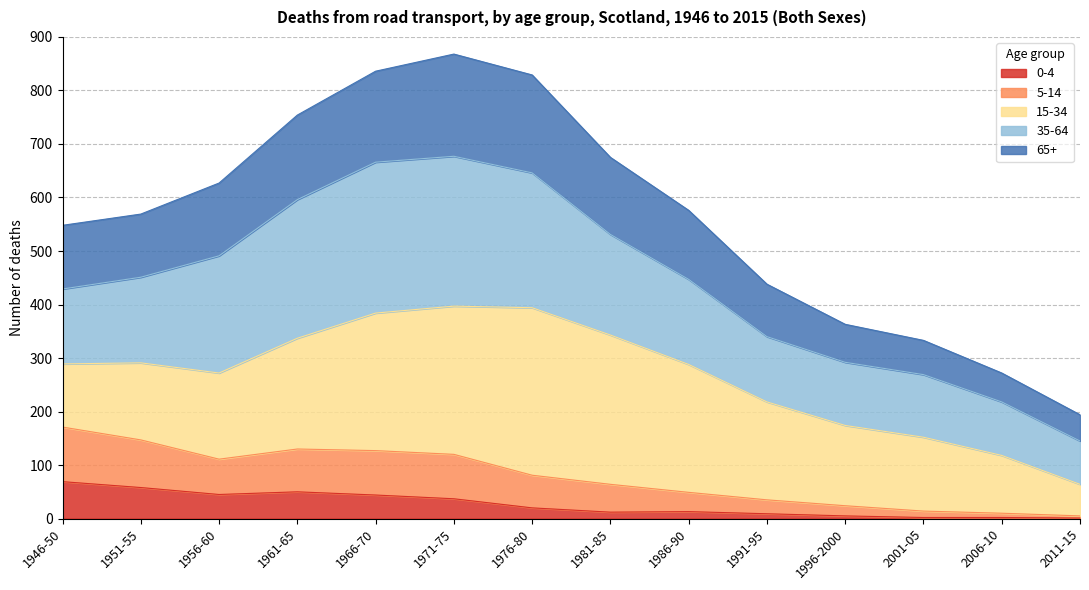

True or false: 65+ and 5-14 cross at least once.

False